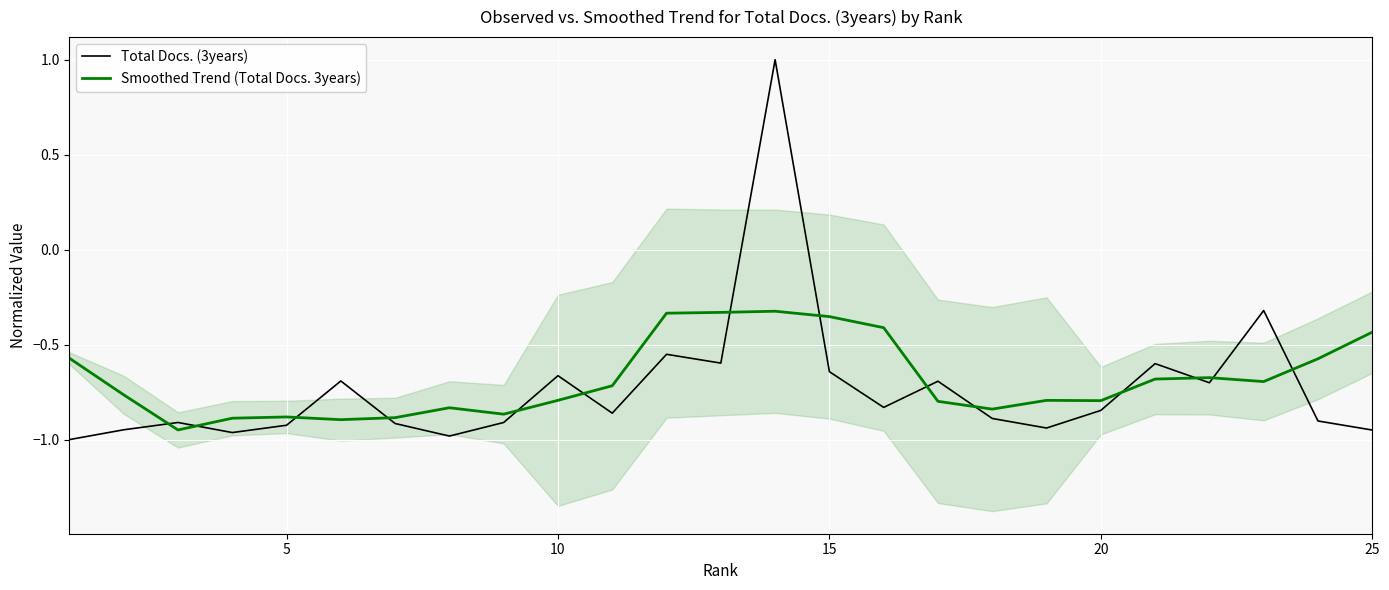

True or false: Total Docs. (3years) and Smoothed Trend (Total Docs. 3years) cross at least once.

True